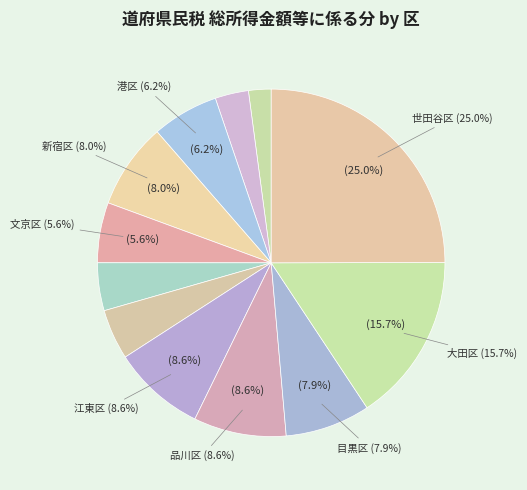

Does any single category account for the majority?

No